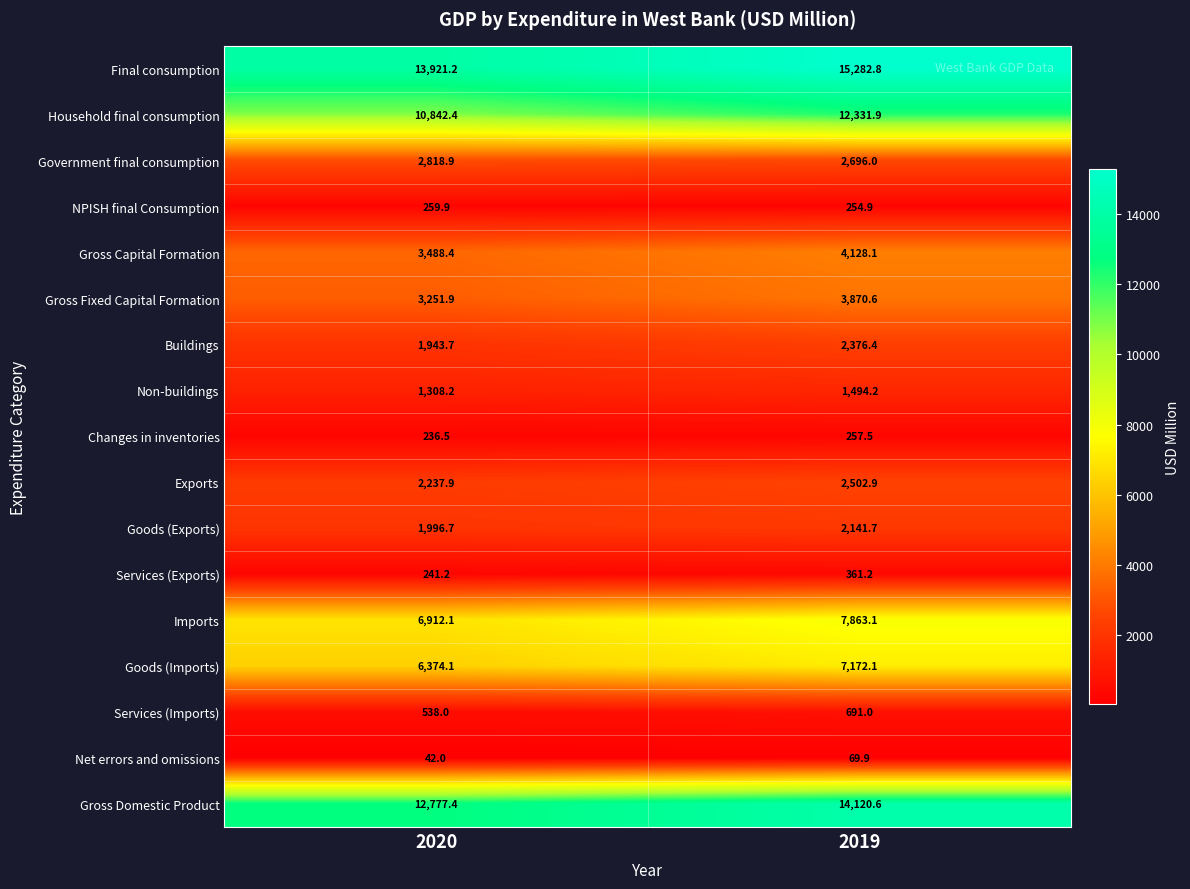

Is it true that Goods (Exports) equals 2897.8 at 2019?

False